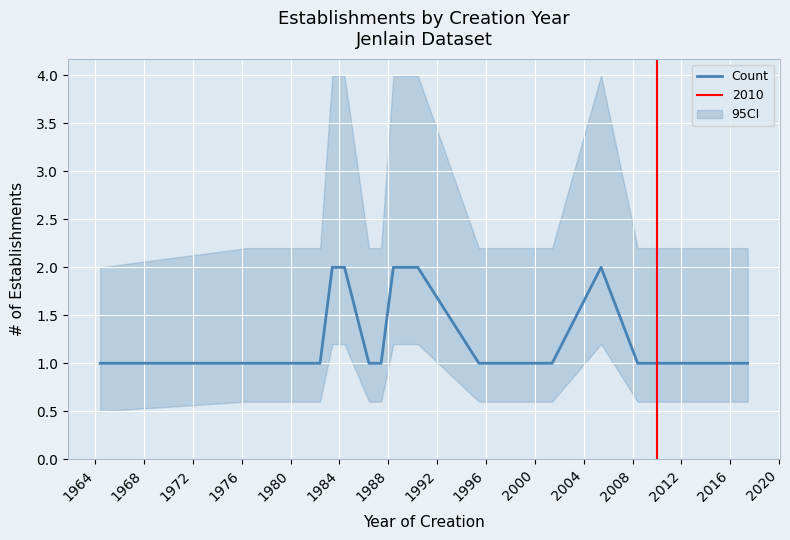

What is the label of the 3rd point from the left?

1968